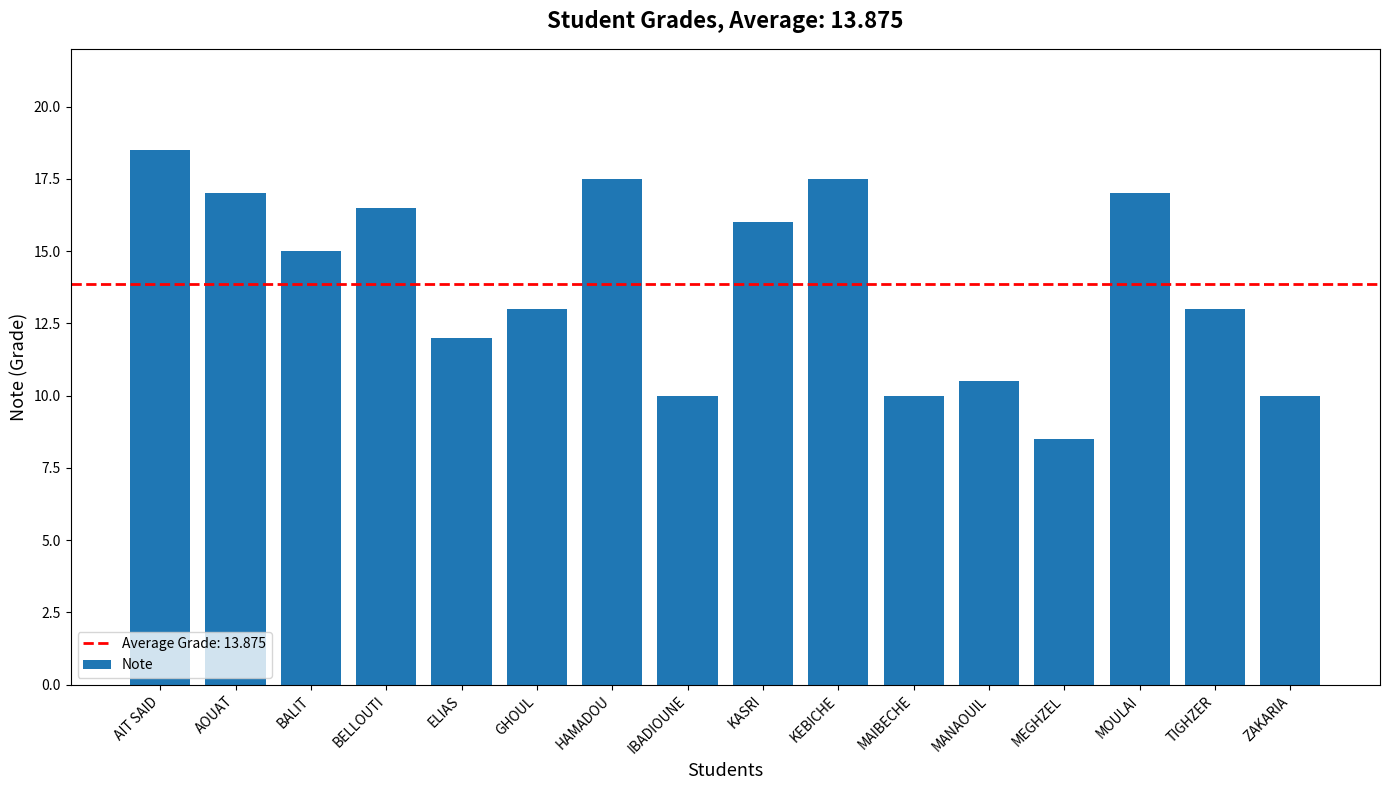

Which has a higher value, IBADIOUNE or KASRI?

KASRI